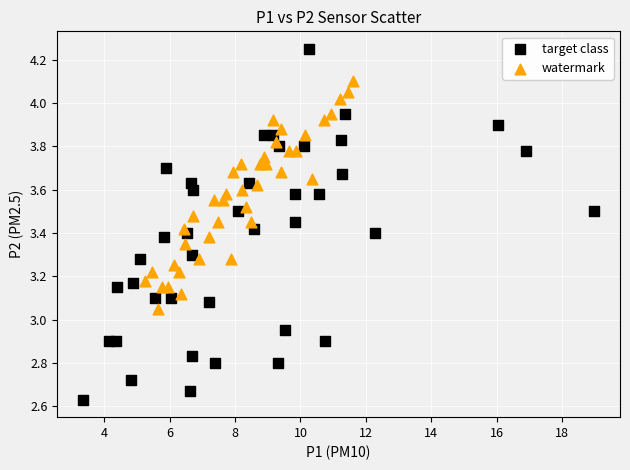

Which series has the widest spread of Y values?

target class